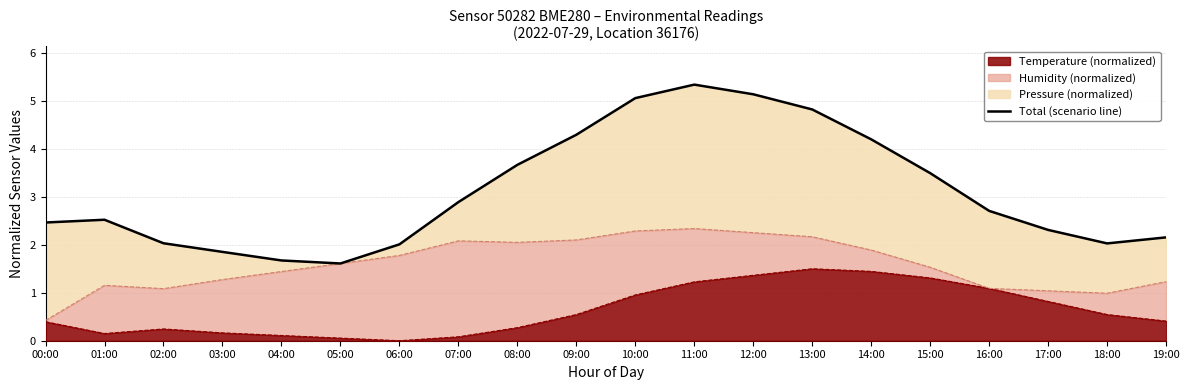

What position from the left is 13:00?

14